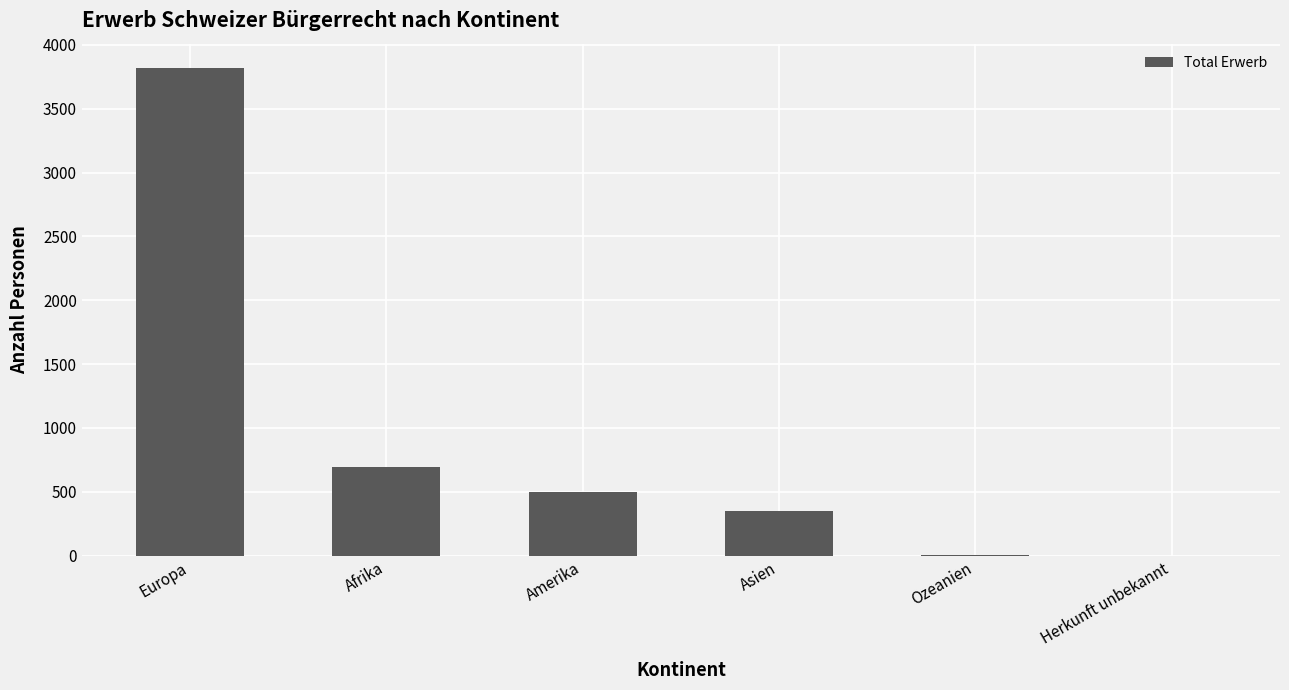

Approximately how many times larger is the value at Afrika compared to Asien?

2.0